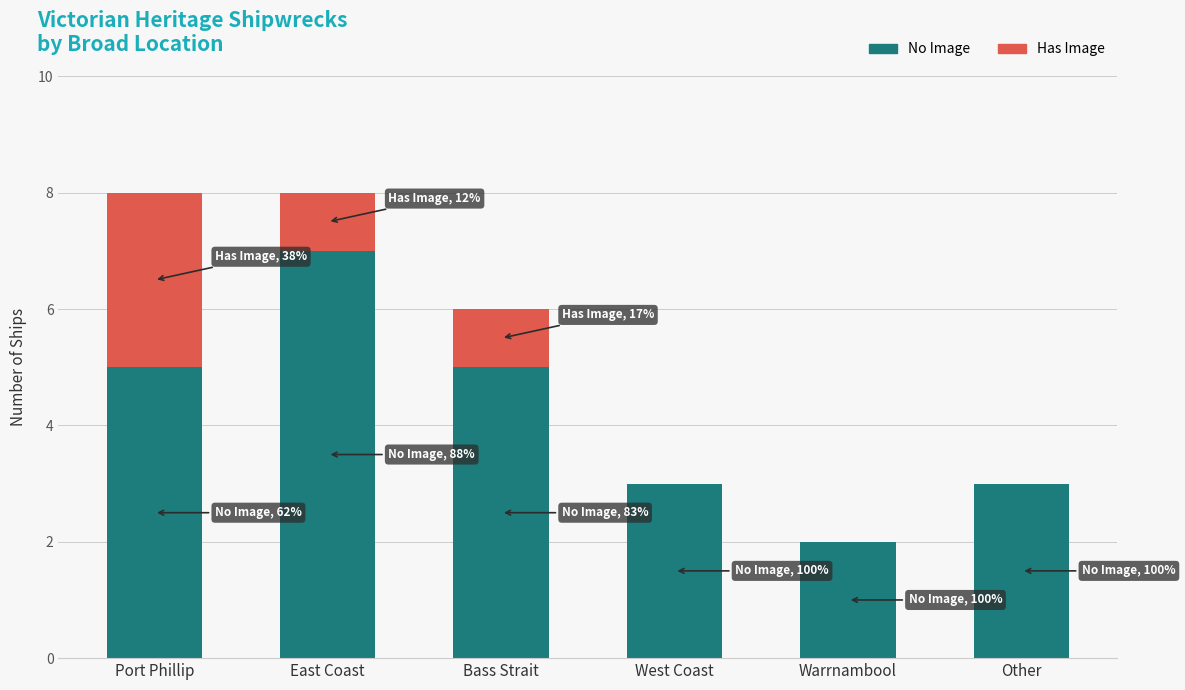

What is the sum of the No Image values at East Coast and Warrnambool?

9